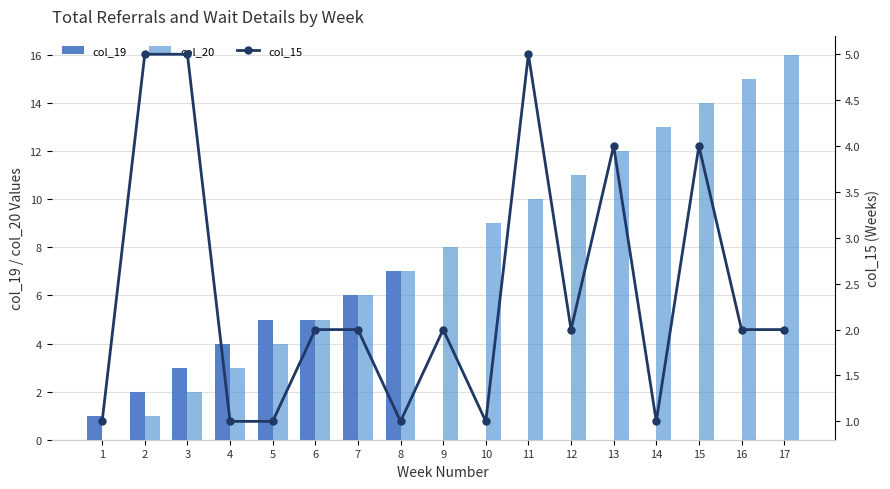

What is the value of the col_20 bar at the 12th from the left?

11